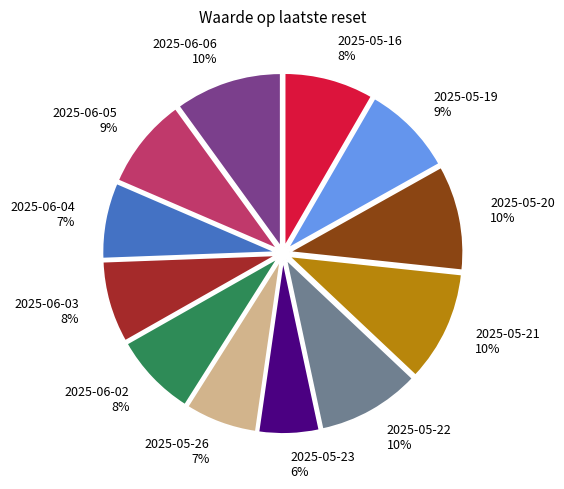

Is 2025-05-19 the majority of the pie?

No